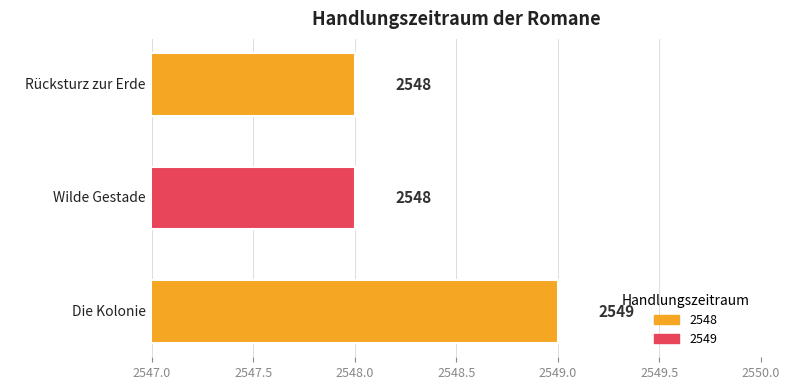

What is the sum of the values at Die Kolonie and Wilde Gestade?

5097